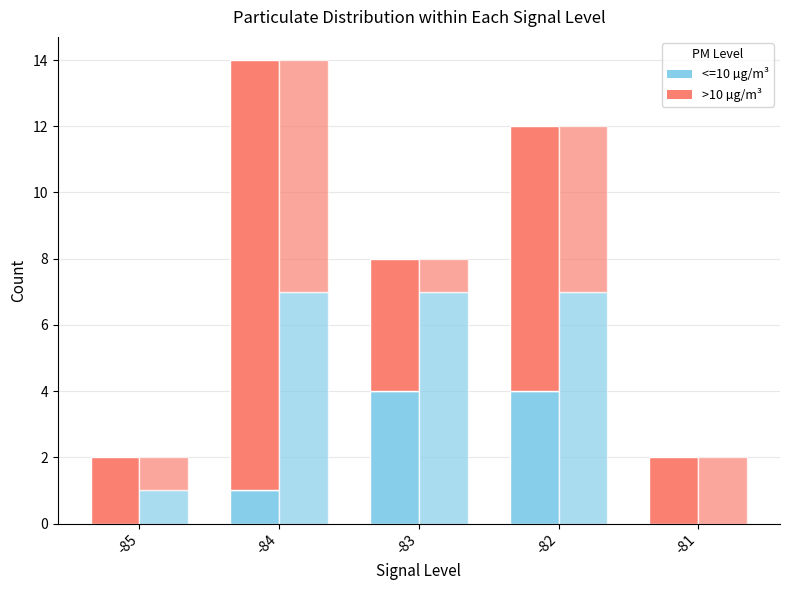

Which series has the largest total across all categories?

SDS_P1 >10